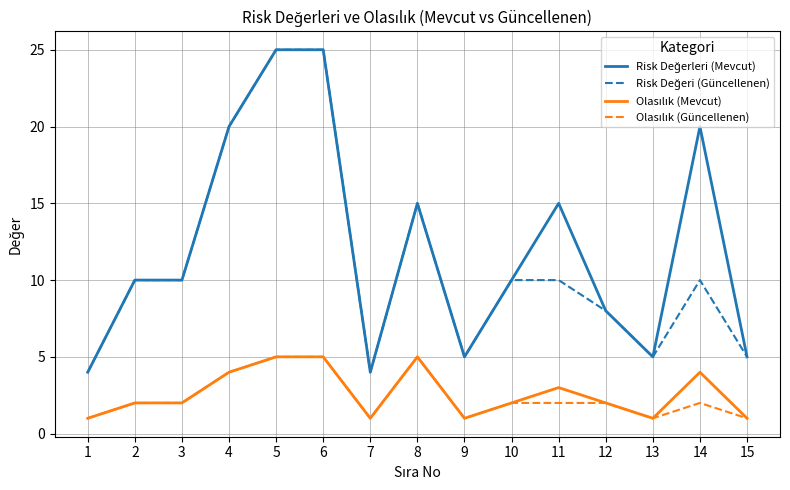

What is the difference between the highest and lowest values at 6?

20